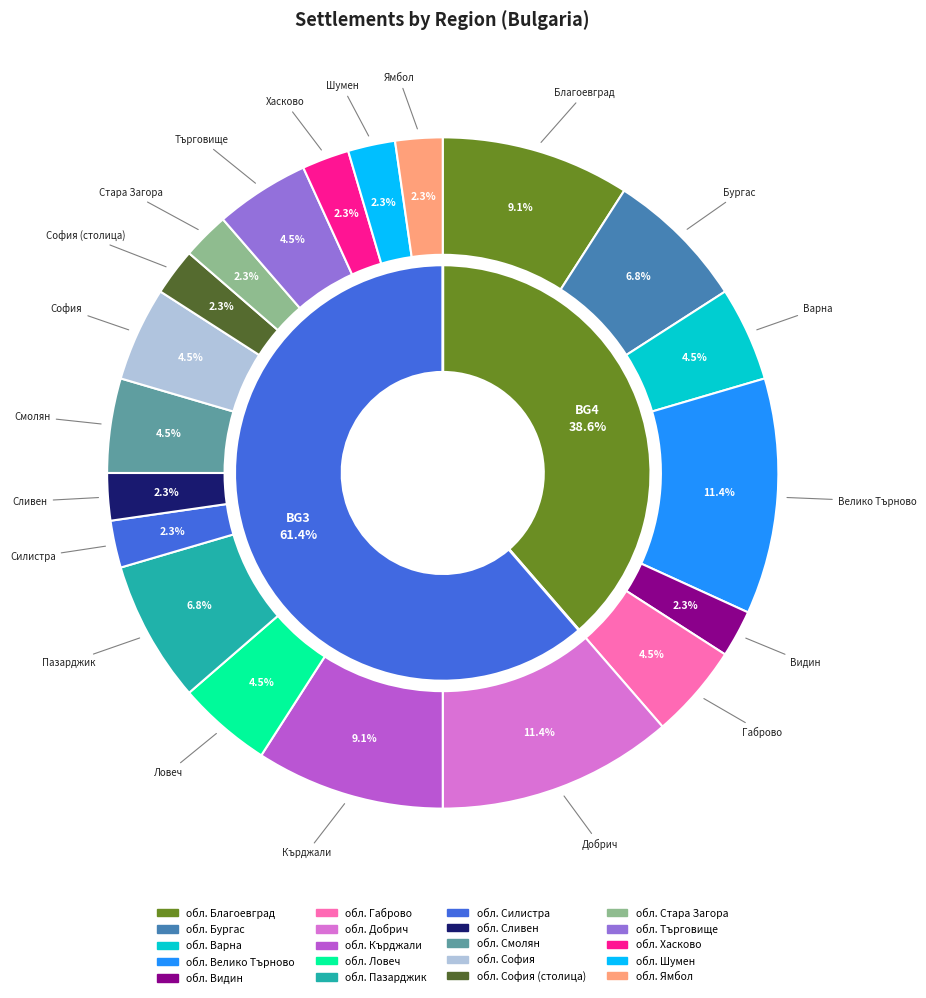

Does any single category account for the majority?

No